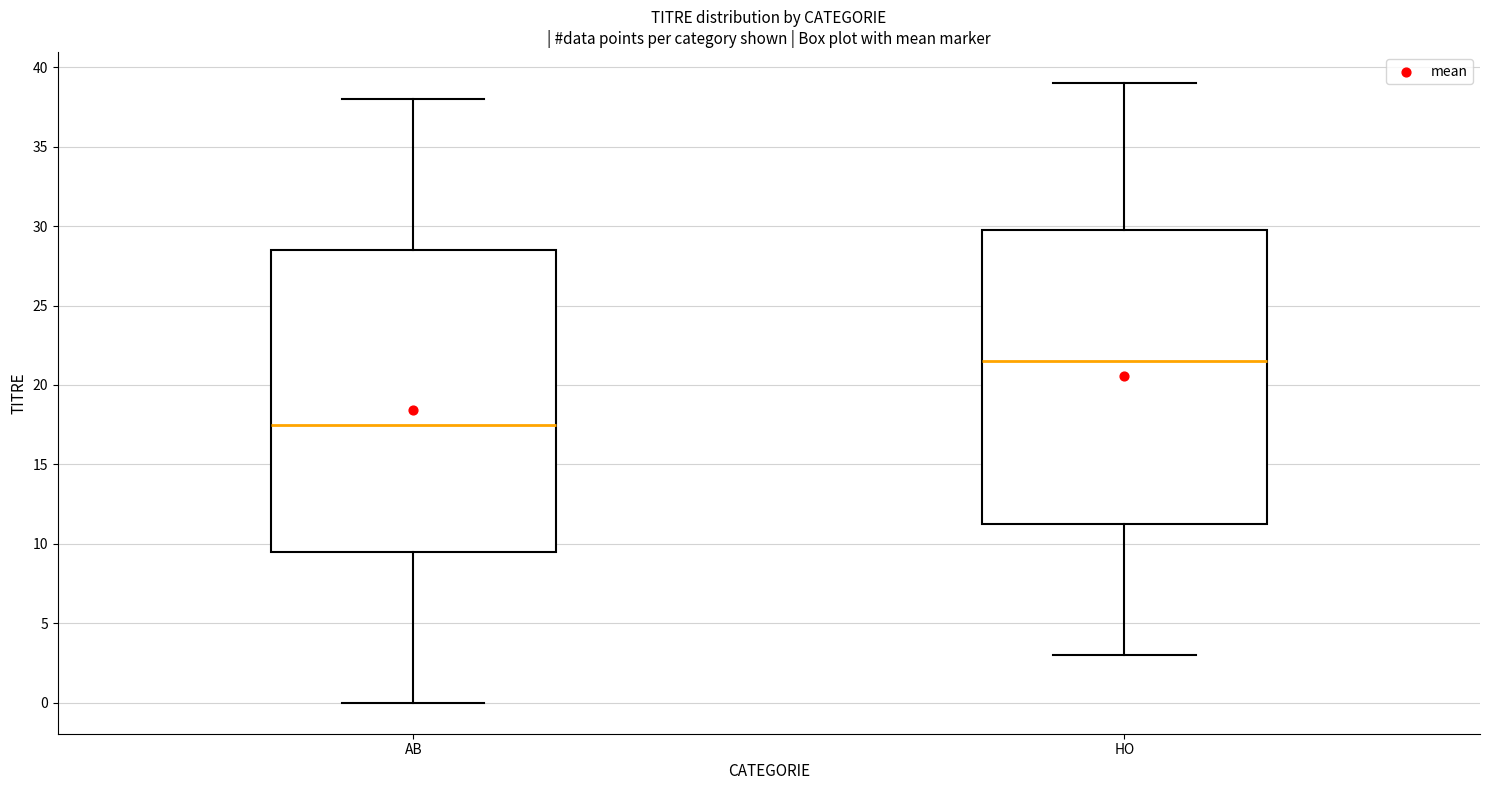

Comparing the boxes themselves (not the whiskers), which one is the tallest?

AB